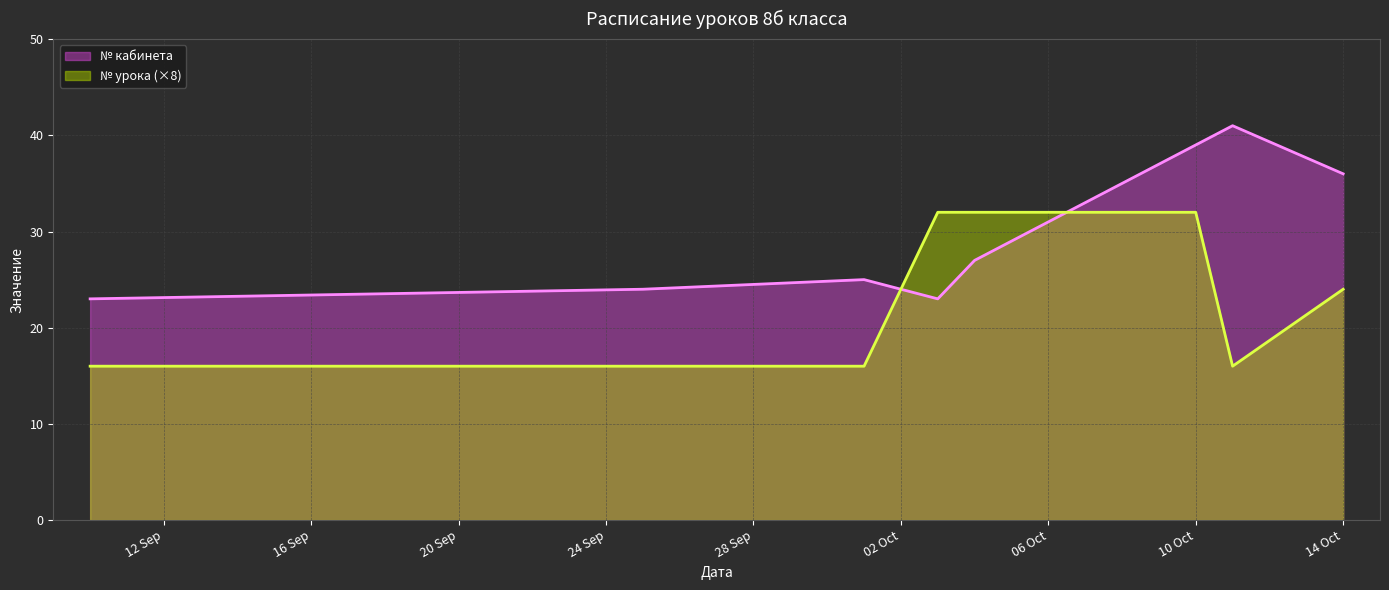

What is the difference between the maximum and minimum values in the № кабинета series?

18